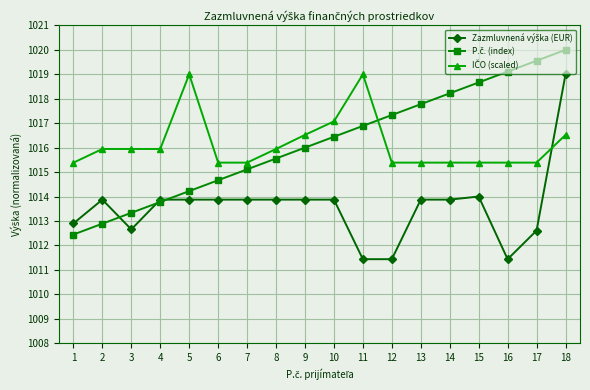

What is the difference between the highest and lowest values at 15?

4.7